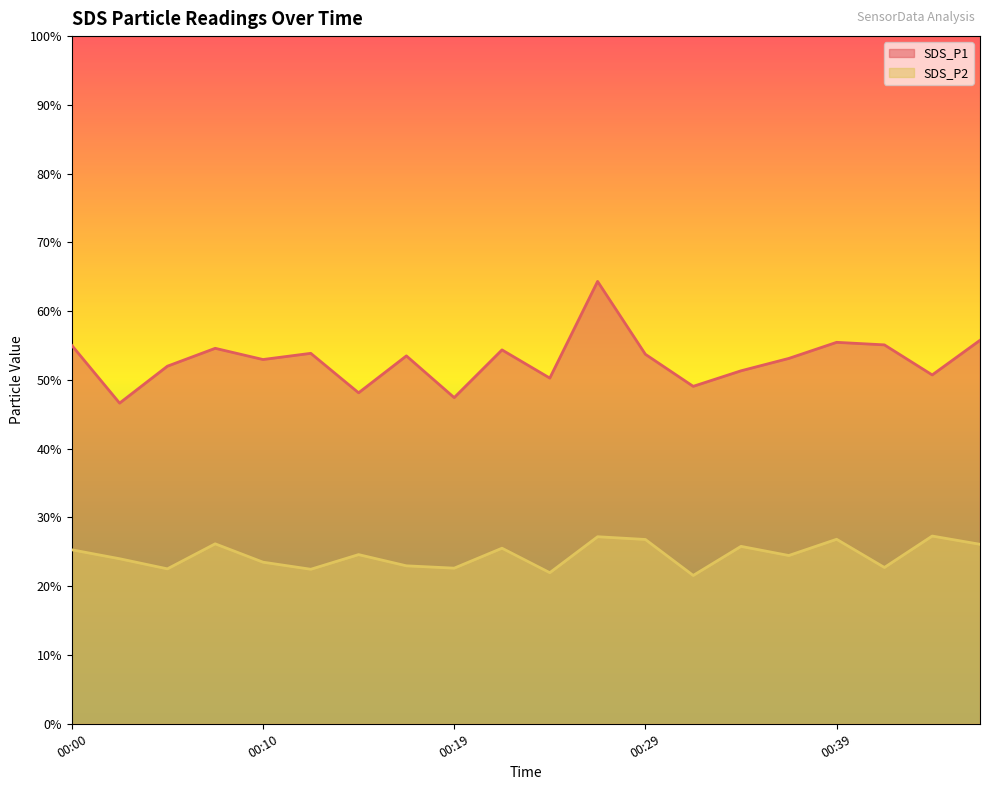

At which category does SDS_P2 reach its first local peak?

00:07